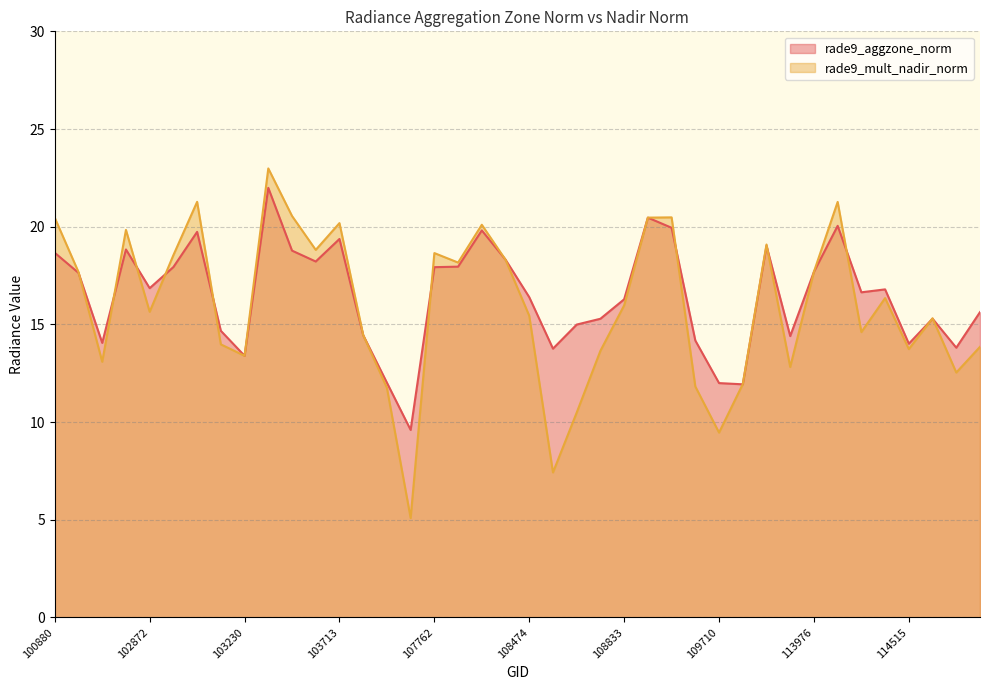

Reading left to right, transcribe all the data shown in this chart.

rade9_aggzone_norm: 100880=18.7	101006=17.6	102744=14.1	102864=18.8	102872=16.9	102984=17.9	102993=19.7	103112=14.7	103230=13.4	103349=22.0	103586=18.8	103595=18.2	103713=19.4	103831=14.5	103949=12.0	104308=9.6	107762=17.9	107774=18.0	107949=19.8	108121=18.3	108474=16.4	108486=13.8	108650=15.0	108662=15.3	108833=16.3	109001=20.5	109174=19.9	109350=14.2	109710=12.0	109884=11.9	110059=19.0	110231=14.4	113976=17.7	114147=20.0	114394=16.6	114402=16.8	114515=14.0	114628=15.3	114743=13.8	114856=15.6
rade9_mult_nadir_norm: 100880=20.5	101006=17.7	102744=13.1	102864=19.8	102872=15.6	102984=18.5	102993=21.3	103112=14.0	103230=13.4	103349=23.0	103586=20.6	103595=18.8	103713=20.2	103831=14.5	103949=11.8	104308=5.1	107762=18.7	107774=18.2	107949=20.1	108121=18.3	108474=15.4	108486=7.4	108650=10.5	108662=13.7	108833=16.0	109001=20.5	109174=20.5	109350=11.8	109710=9.5	109884=11.9	110059=19.1	110231=12.8	113976=17.7	114147=21.3	114394=14.6	114402=16.3	114515=13.7	114628=15.3	114743=12.5	114856=13.9